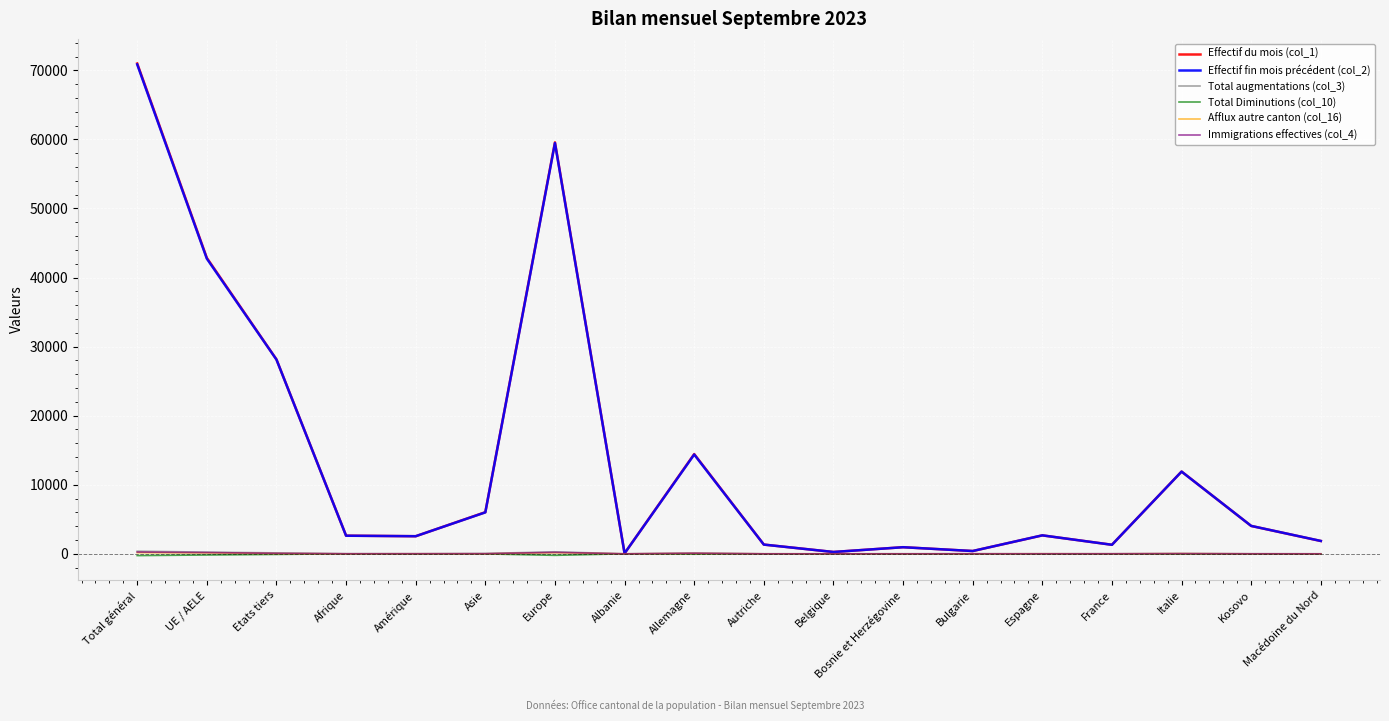

What is the smallest value displayed?

-258